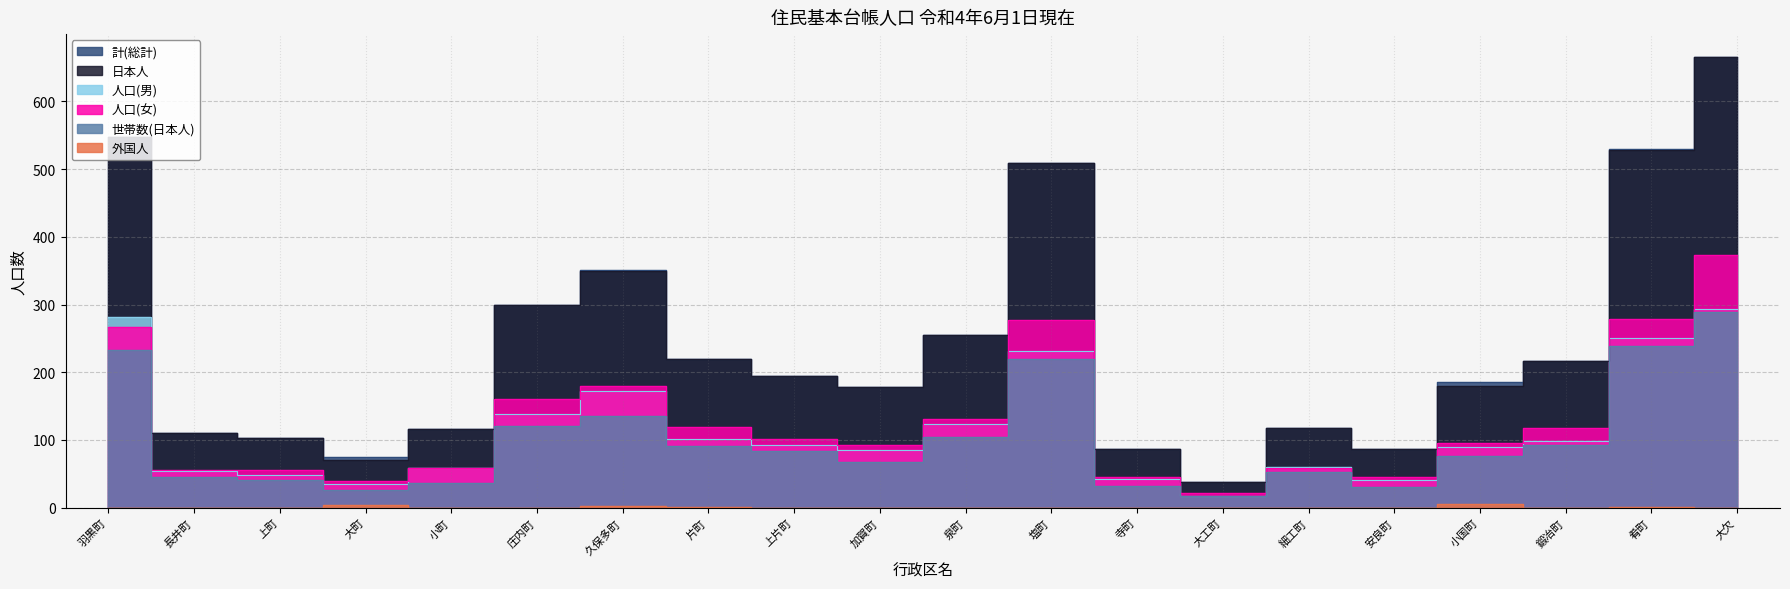

Which has a higher value, 長井町 or 細工町?

細工町